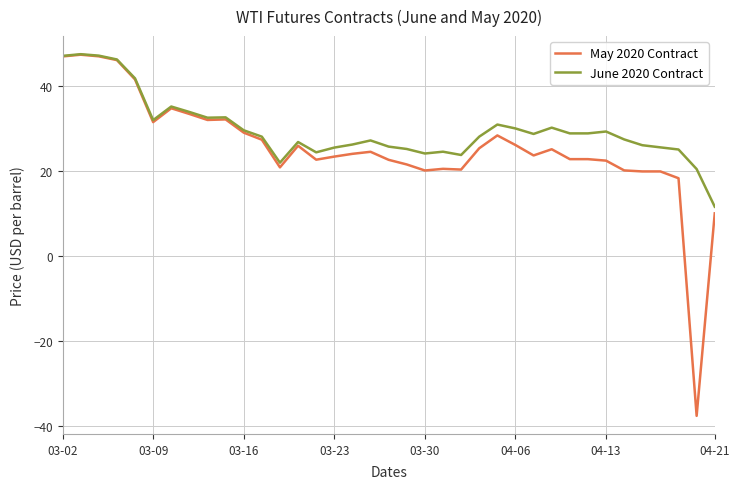

What is the maximum value shown in the chart?

47.5